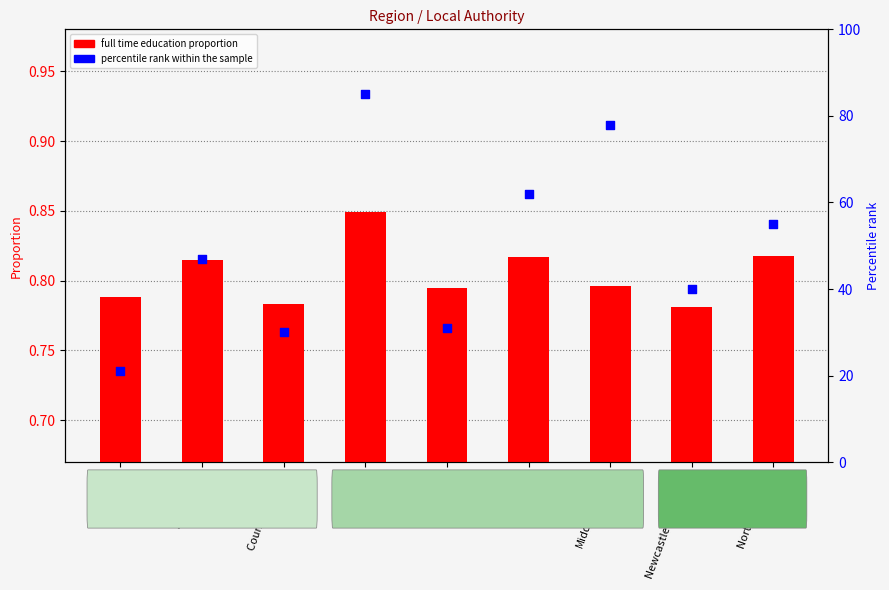

Which series reaches the maximum Y coordinate?

percentile rank within the sample